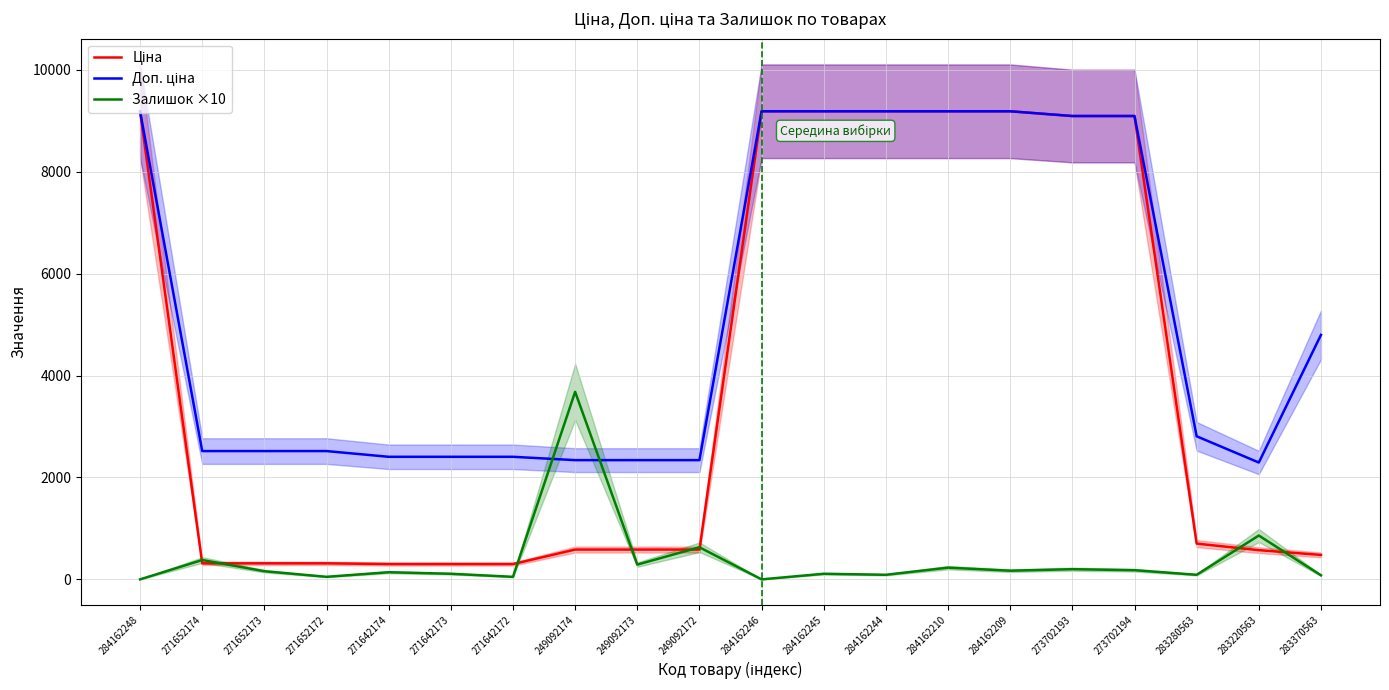

Reading left to right, extract all data points from this chart.

Ціна: 9185.1	314.7	314.7	314.7	300.6	300.6	300.6	584.9	584.9	584.9	9185.1	9185.1	9185.1	9185.1	9185.1	9092.0	9092.0	701.9	573.2	479.6
Доп. ціна: 9185.1	2517.5	2517.5	2517.5	2405.2	2405.2	2405.2	2339.7	2339.7	2339.7	9185.1	9185.1	9185.1	9185.1	9185.1	9092.0	9092.0	2807.6	2292.9	4796.4
Залишок ×10: 0.0	380.0	160.0	50.0	140.0	110.0	50.0	3680.0	290.0	630.0	0.0	110.0	90.0	230.0	170.0	200.0	180.0	90.0	860.0	80.0